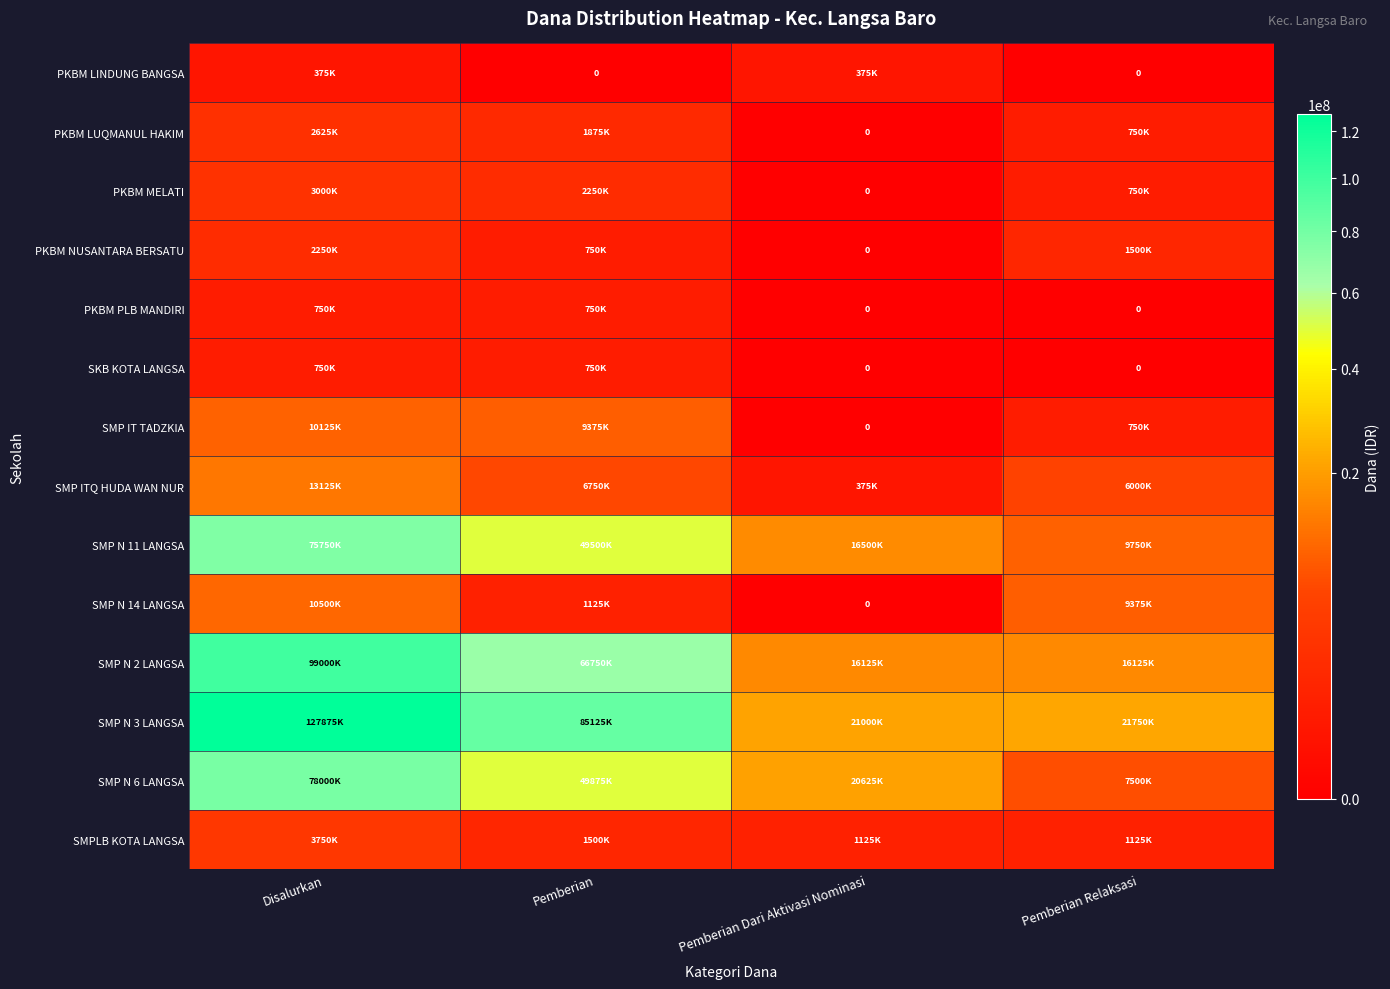

True or false: PKBM NUSANTARA BERSATU has a value of -1293942 at Pemberian Dari Aktivasi Nominasi.

False